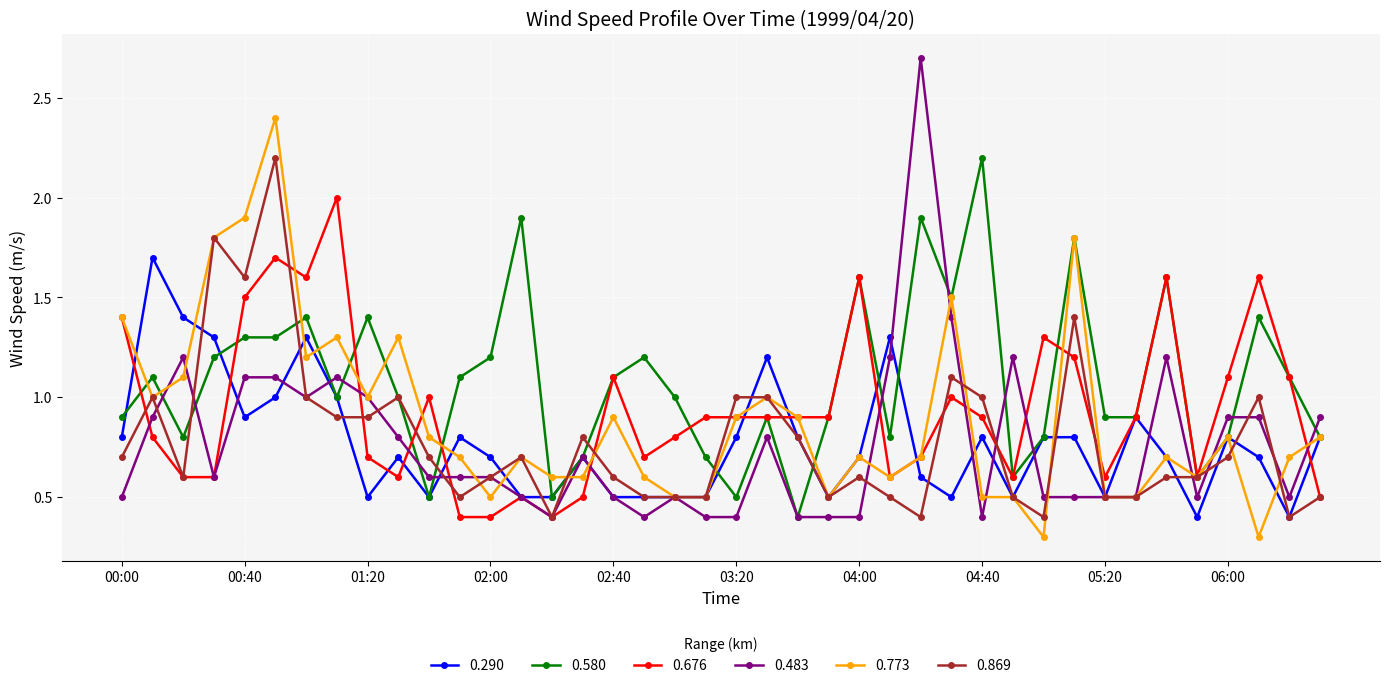

Which series has the largest total across all categories?

0.580